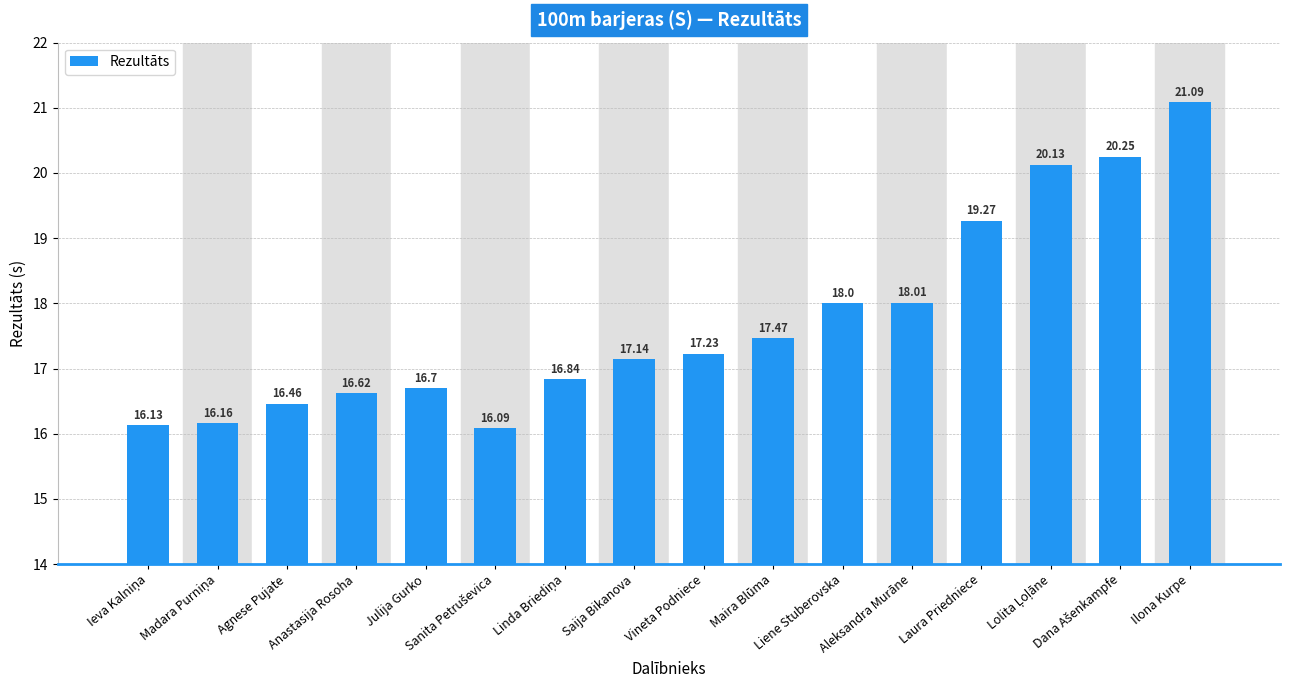

Read the value at Ilona Kurpe.

21.1